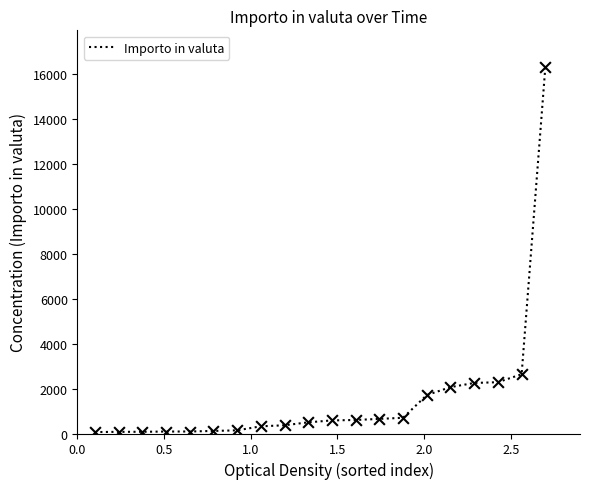

What is the difference between the maximum and minimum values?

16249.1